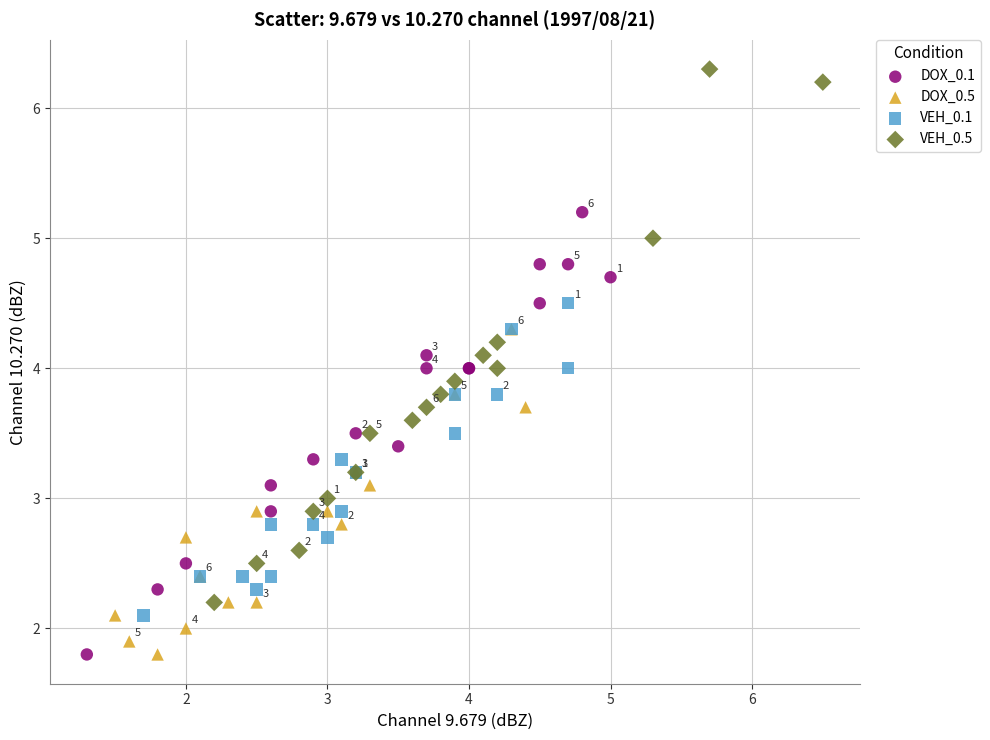

What are all the series names shown in the legend?

DOX_0.1, DOX_0.5, VEH_0.1, VEH_0.5